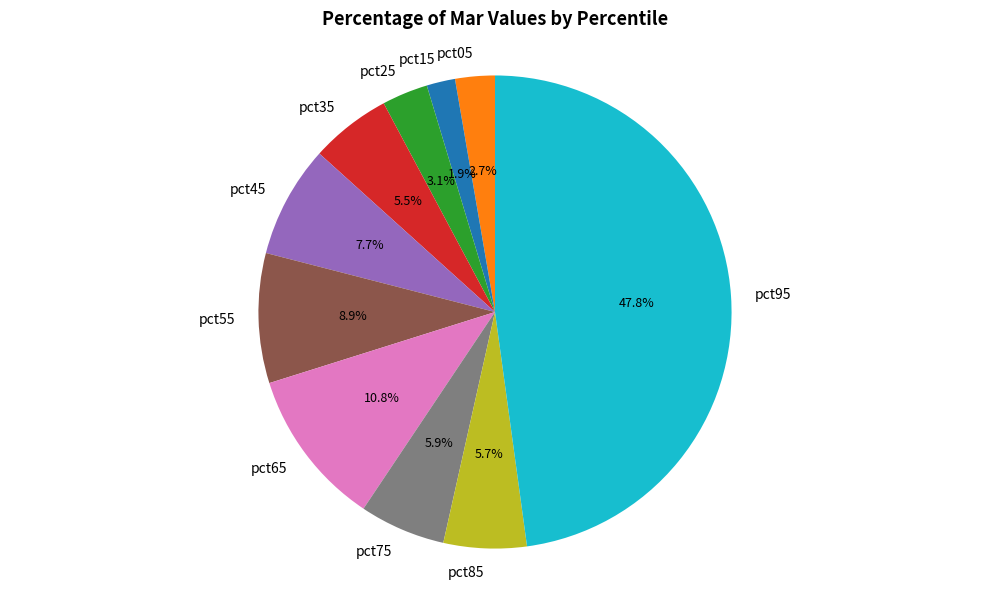

The pct15 slice represents 16% of the pie. True or false?

False